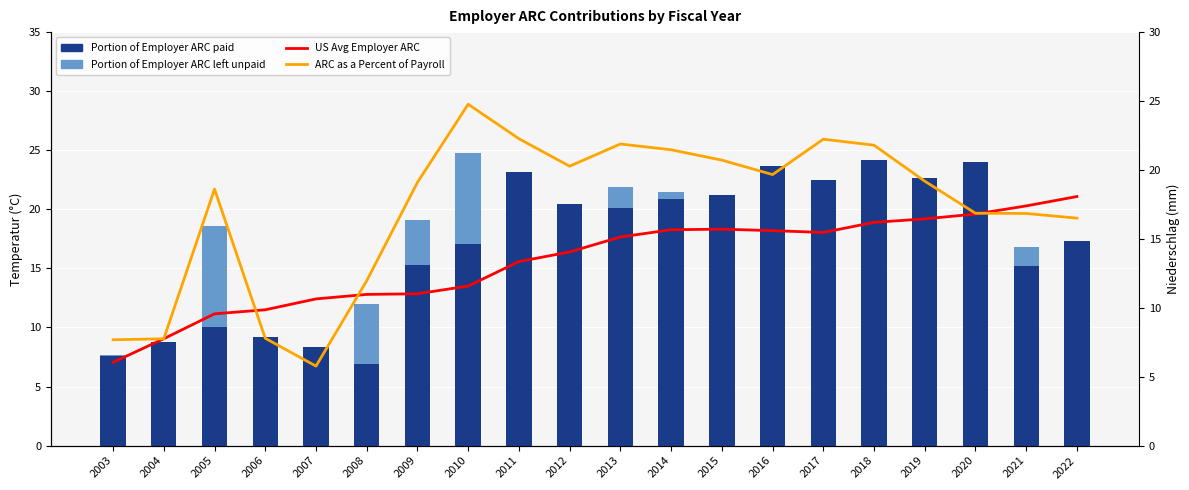

At which category is the sum across all series the highest?

2018